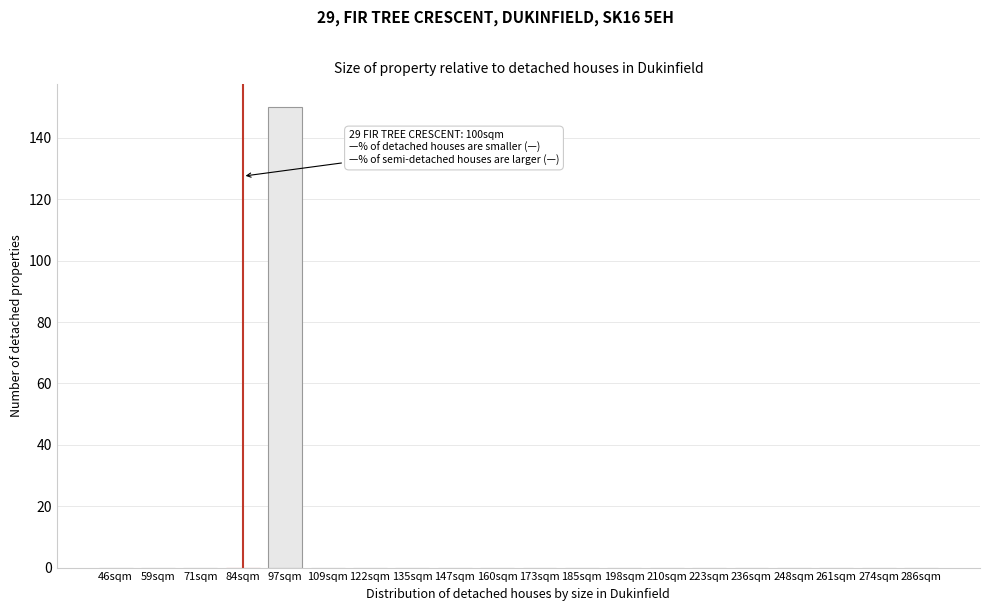

Reading left to right, transcribe all the data shown in this chart.

46sqm=0	59sqm=0	71sqm=0	84sqm=0	97sqm=150	109sqm=0	122sqm=0	135sqm=0	147sqm=0	160sqm=0	173sqm=0	185sqm=0	198sqm=0	210sqm=0	223sqm=0	236sqm=0	248sqm=0	261sqm=0	274sqm=0	286sqm=0